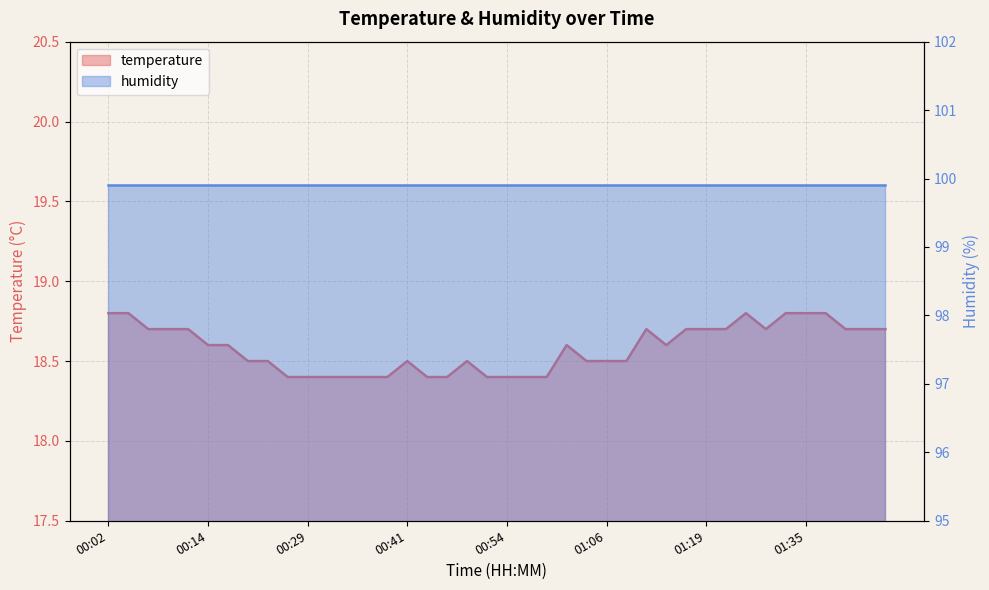

What is the minimum value shown in the chart?

18.4